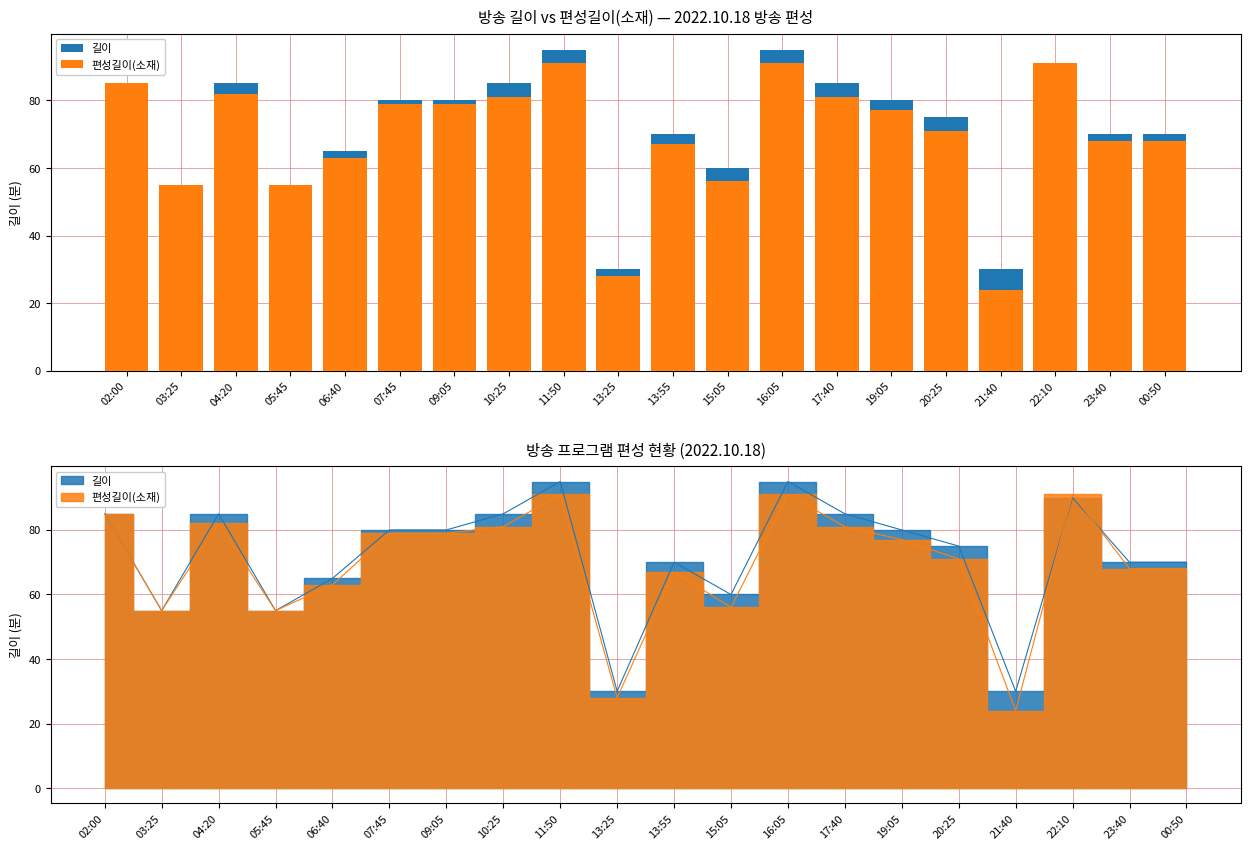

How many series are shown in this chart?

2